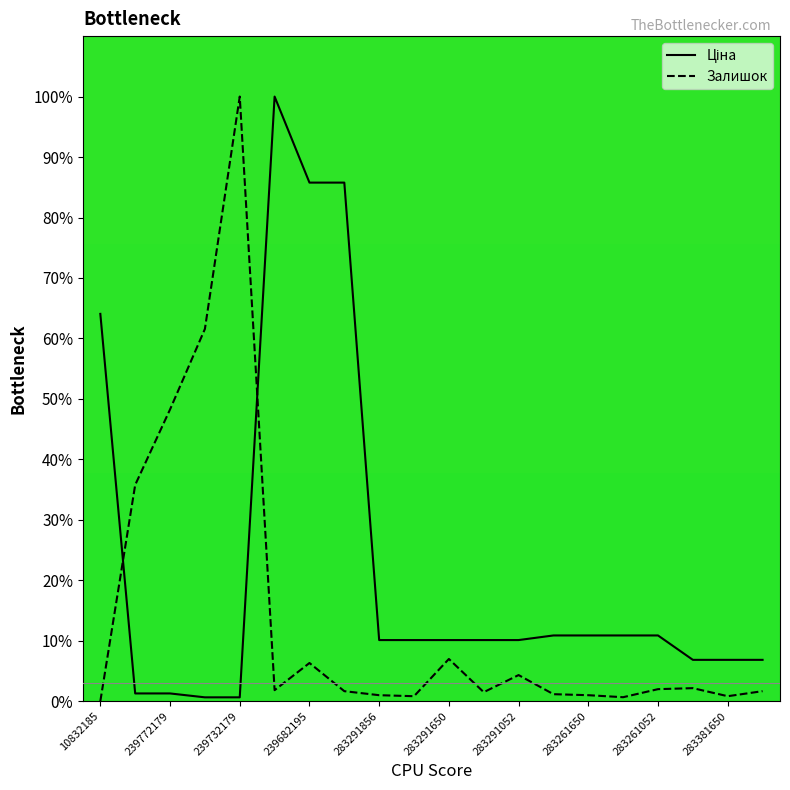

The value of Залишок at 10832185 is 62.2. True or false?

False